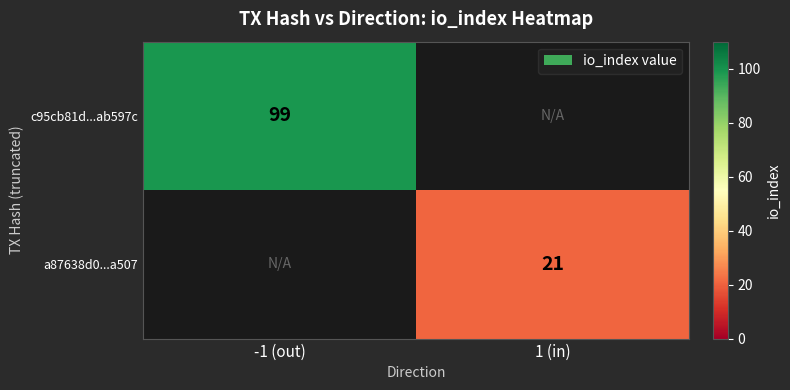

Is the value of a87638d0...a507 at 1 (in) greater than the value of c95cb81d...ab597c at -1 (out)?

No